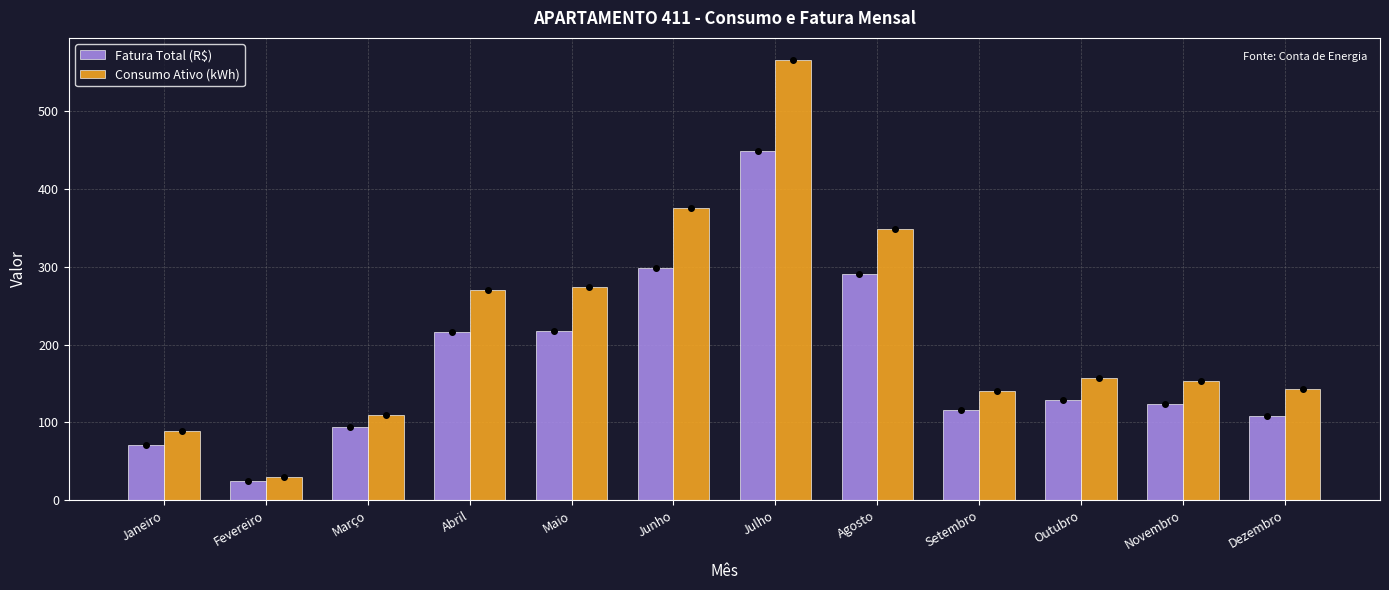

What is the difference between the Fatura Total (R$) values at Agosto and Setembro?

174.3